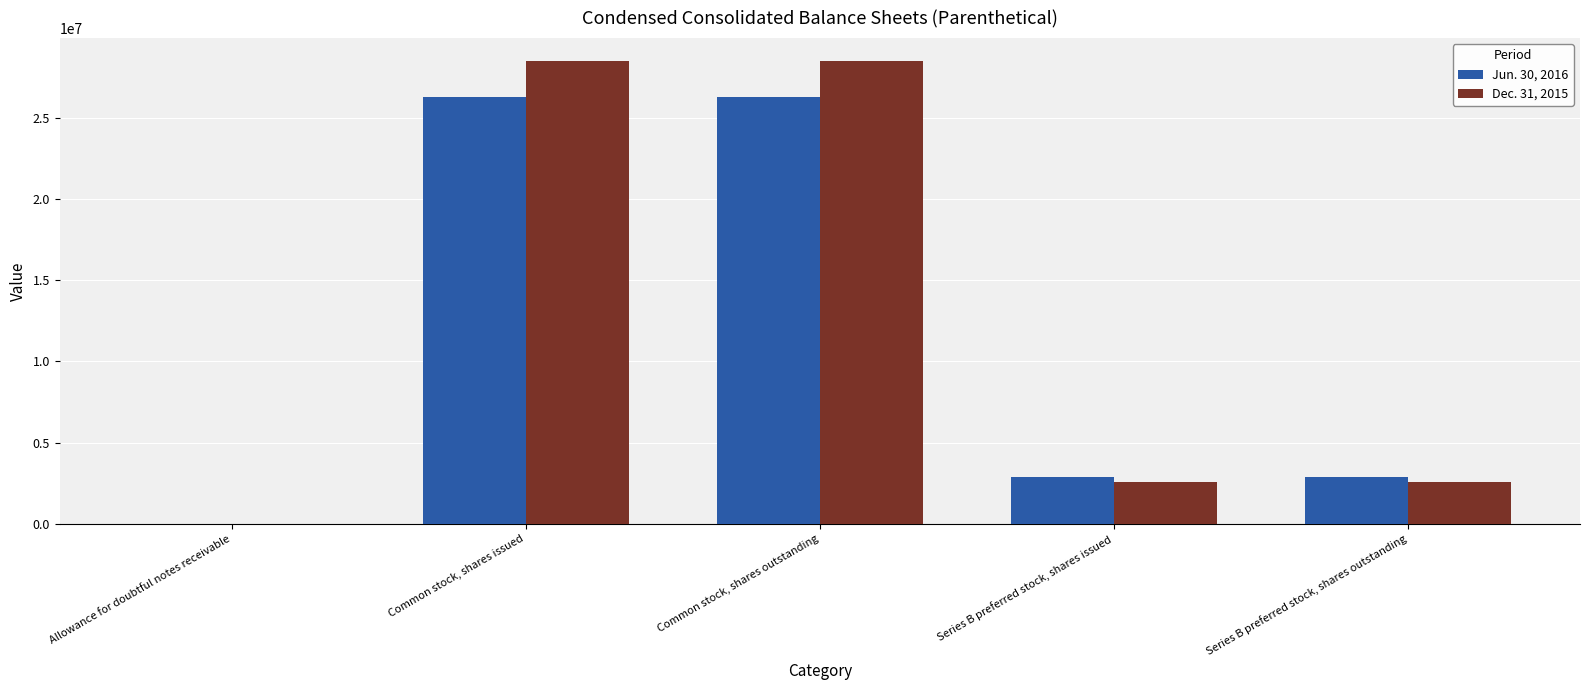

True or false: Jun. 30, 2016 has a value of 5075335 at Series B preferred stock, shares outstanding.

False